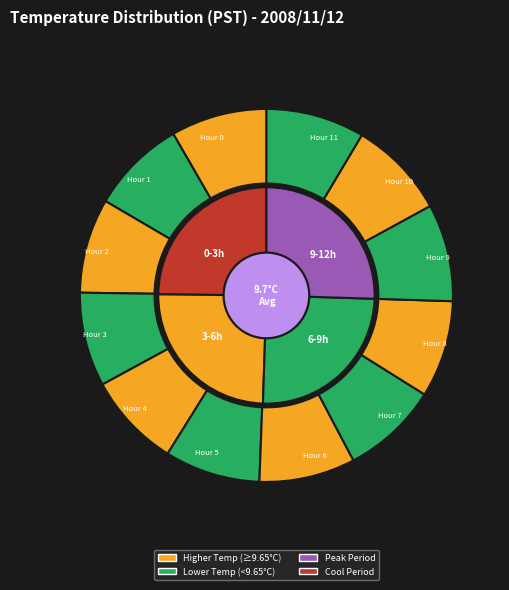

Is Hour 0 the majority of the pie?

No